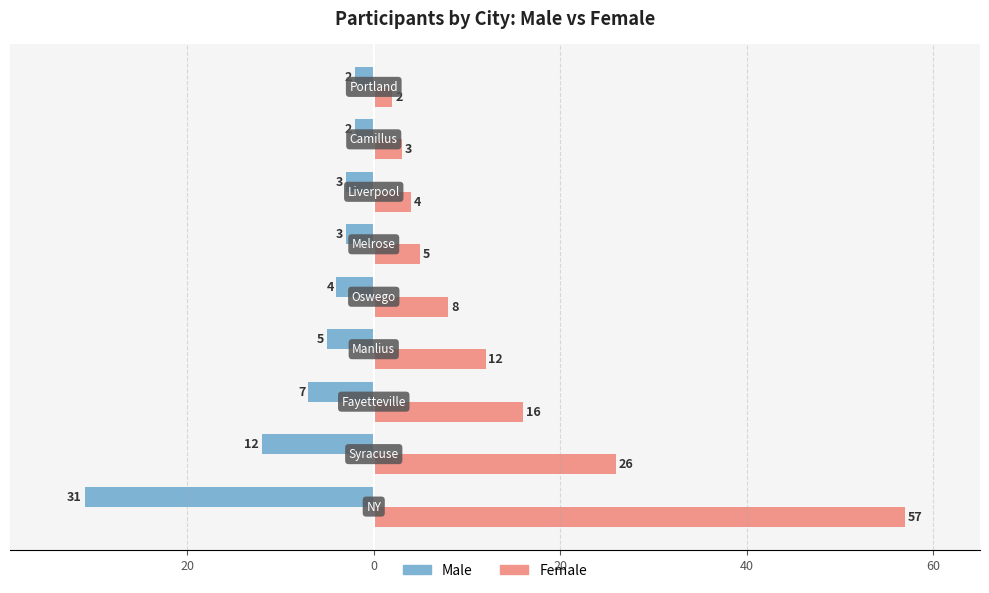

How many groups of bars are there?

9